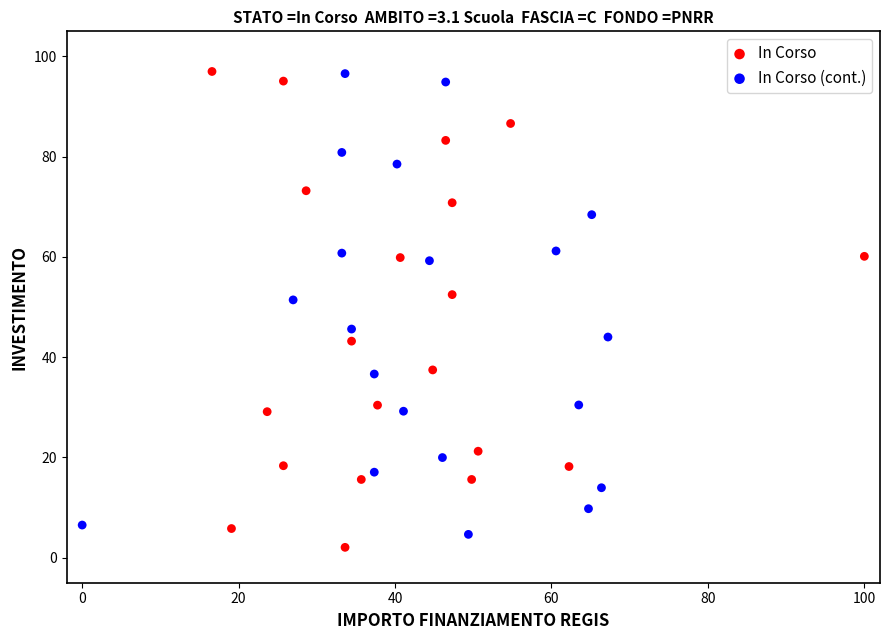

Which series has the widest spread of Y values?

In Corso